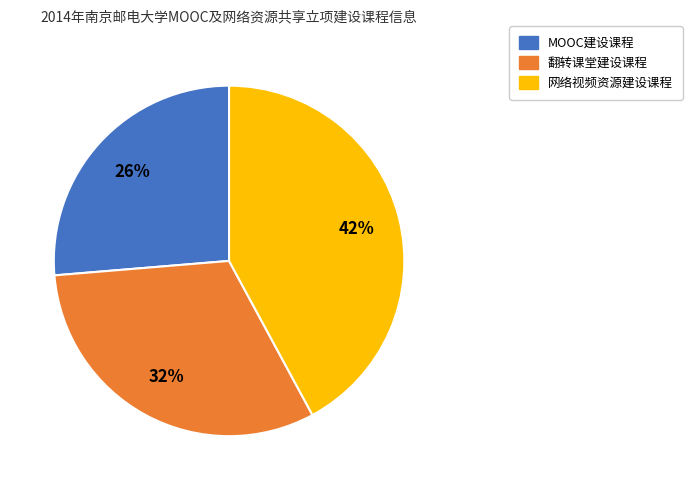

Rank the categories by value from lowest to highest.

MOOC建设课程, 翻转课堂建设课程, 网络视频资源建设课程